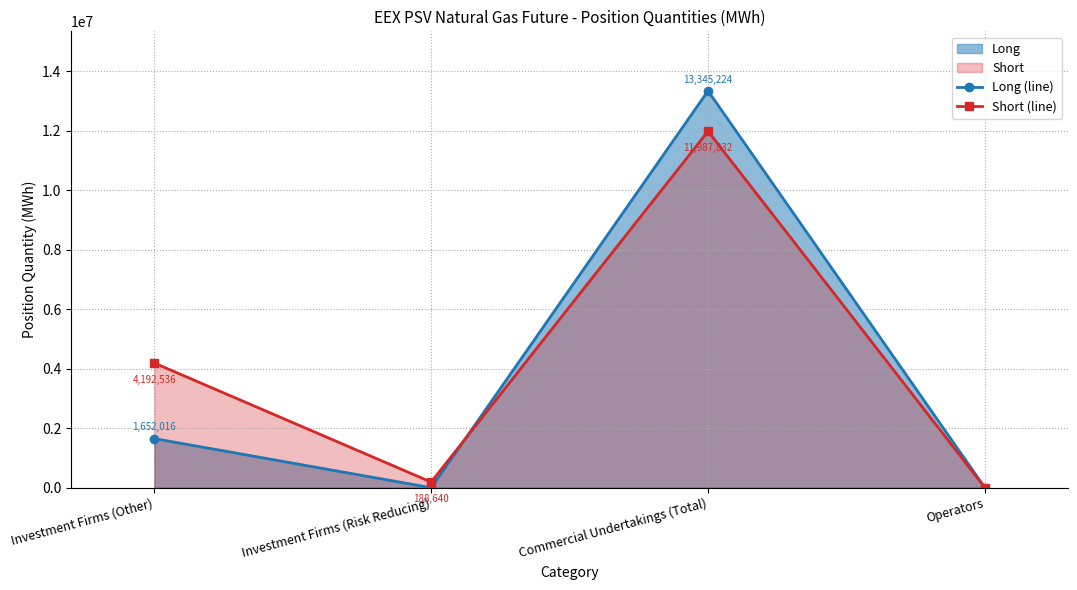

What is the label of the 2nd point from the right?

Commercial Undertakings (Total)